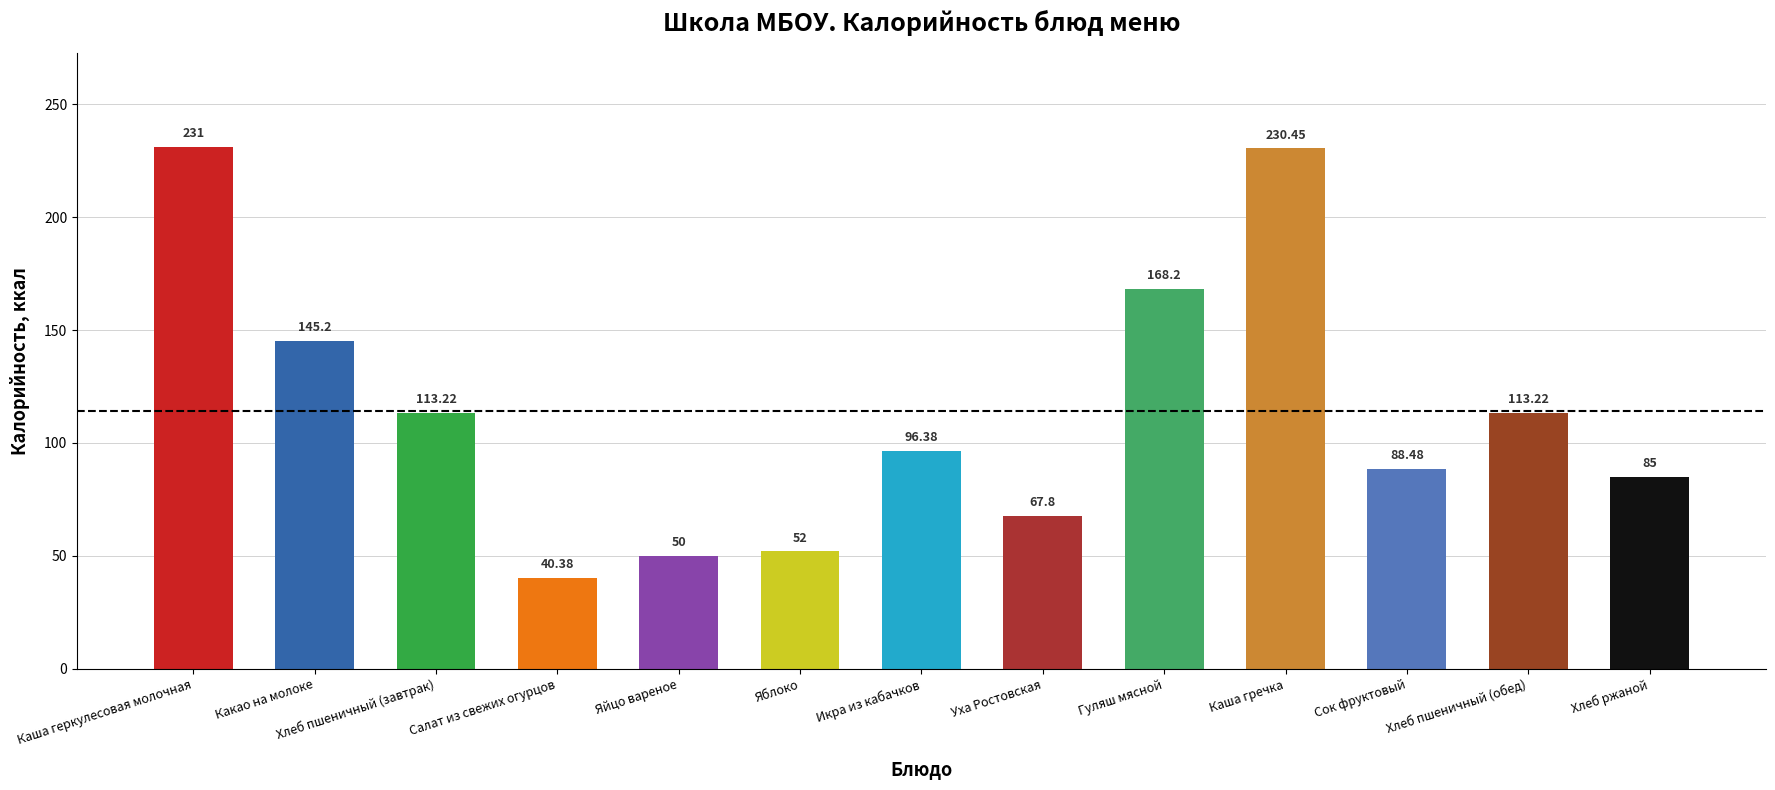

How many distinct data groups are displayed?

1